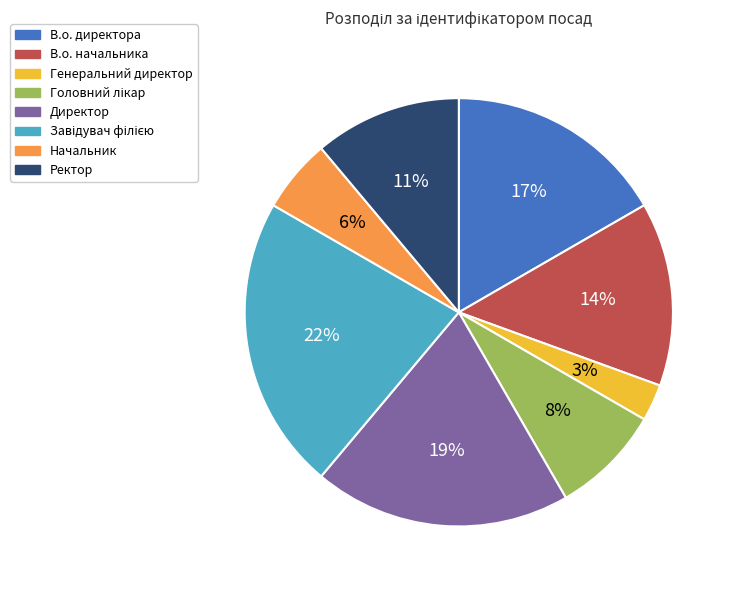

Is the sum of Генеральний директор and Начальник greater than half?

No